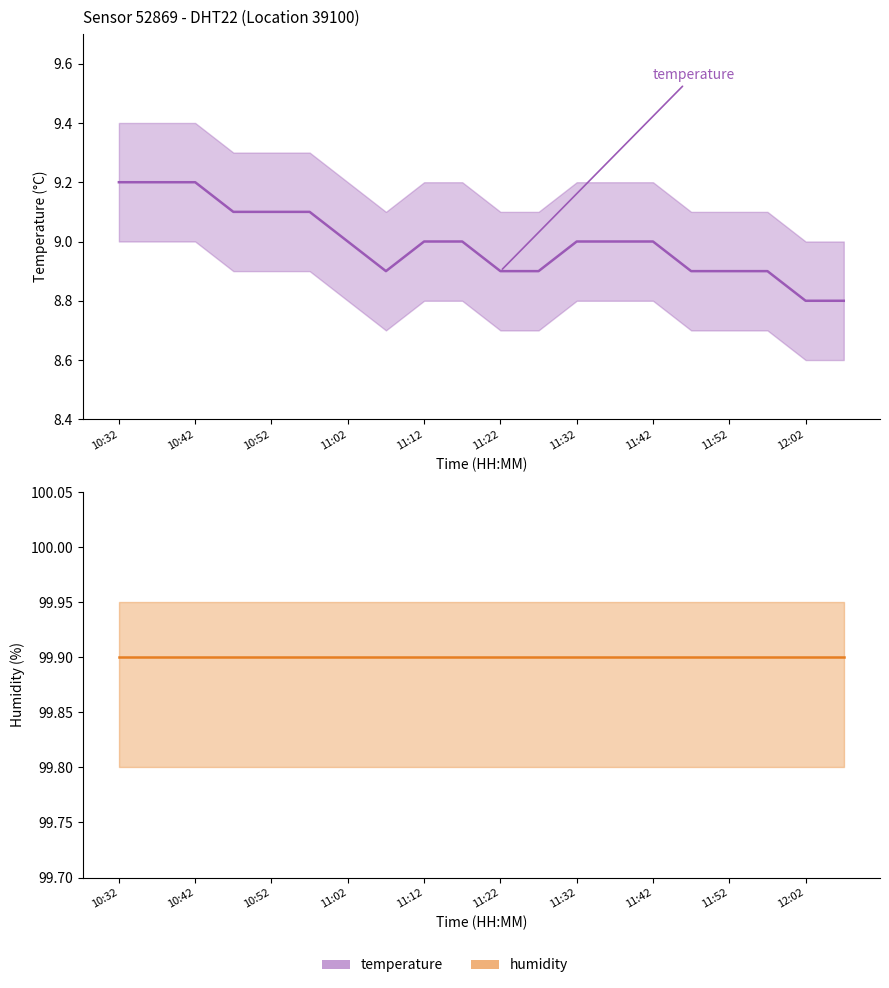

Rank the categories by value from lowest to highest.

12:02, 12:07, 11:07, 11:22, 11:27, 11:47, 11:52, 11:57, 11:02, 11:12, 11:17, 11:32, 11:37, 11:42, 10:47, 10:52, 10:57, 10:32, 10:37, 10:42